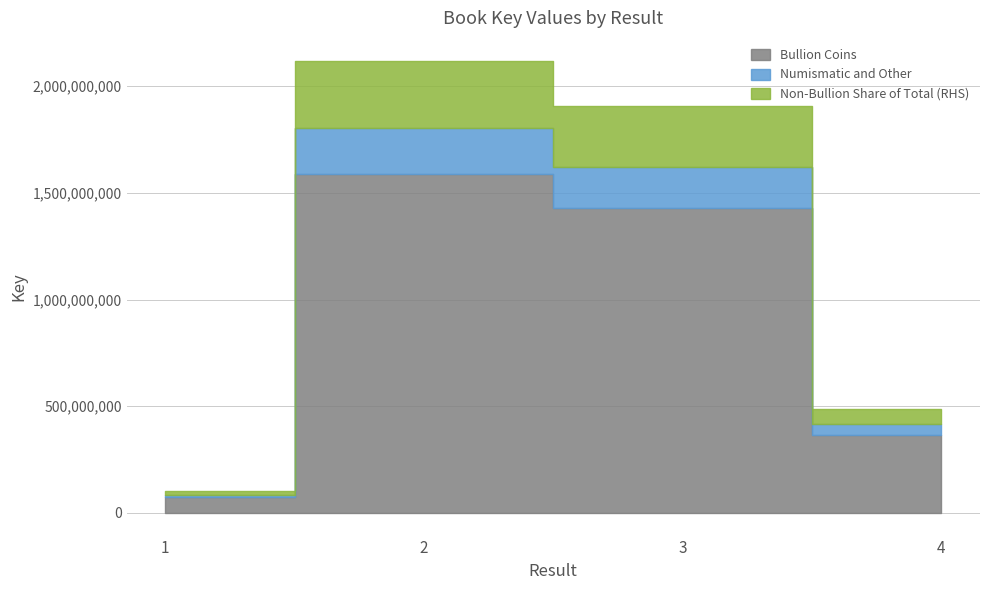

Is it true that the value at 4 is 840116726?

False